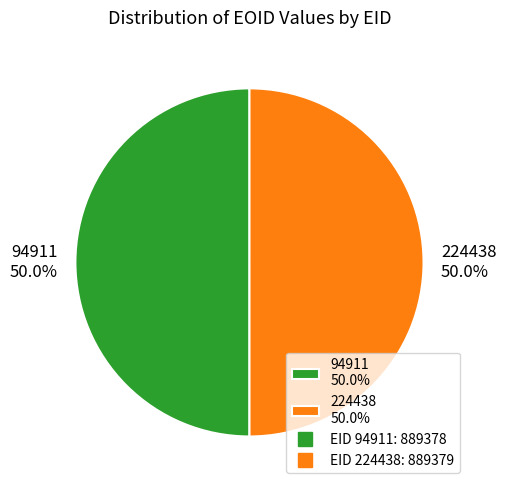

How many slices are in this pie chart?

2